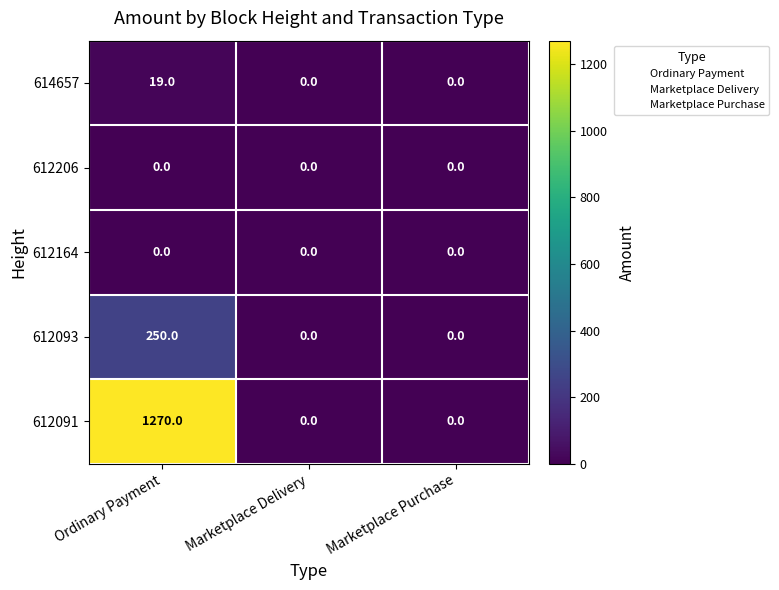

How many distinct data groups are displayed?

5